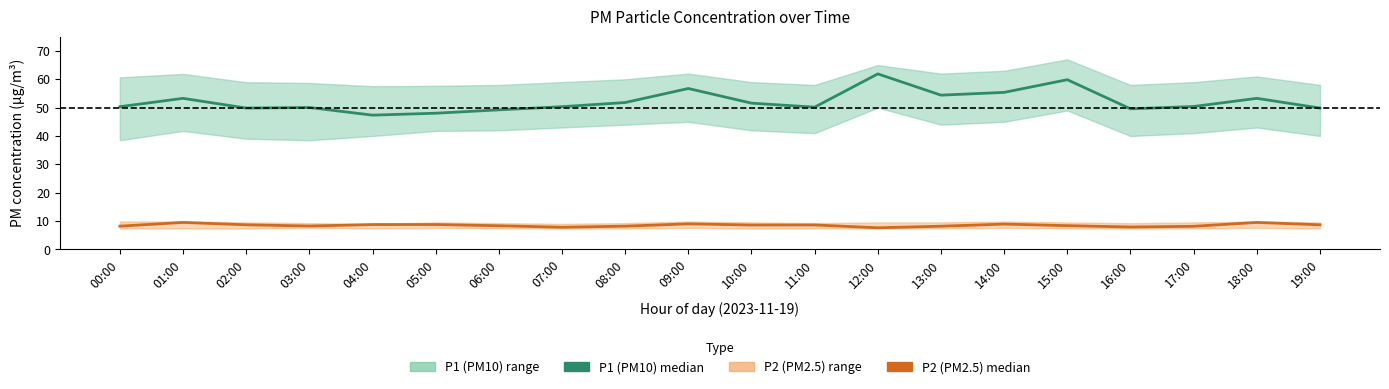

What is the average value of the P1 (PM10) median series?

52.2